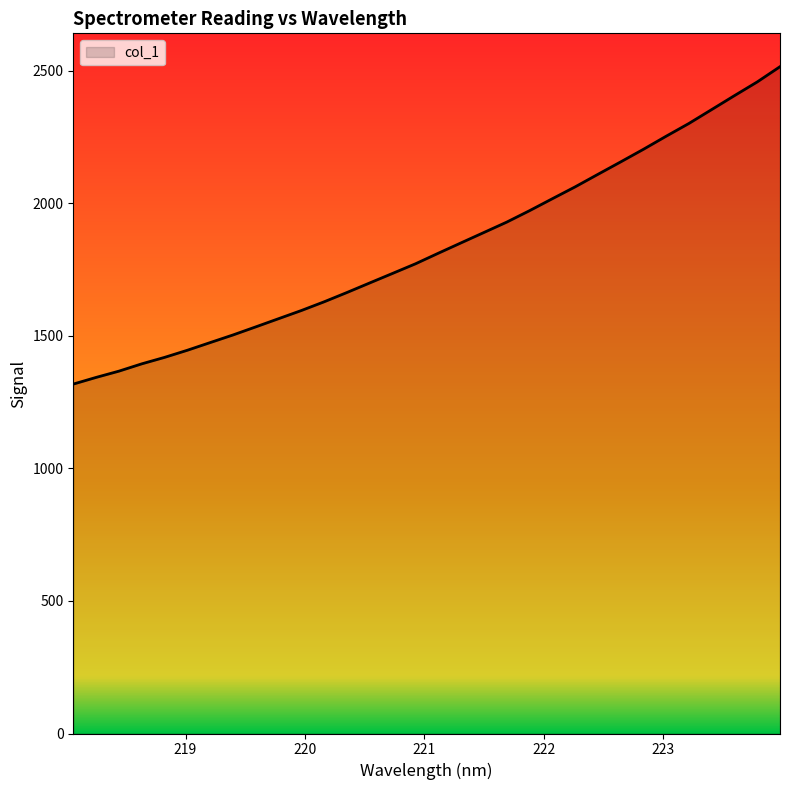

What is the maximum value shown in the chart?

2515.5